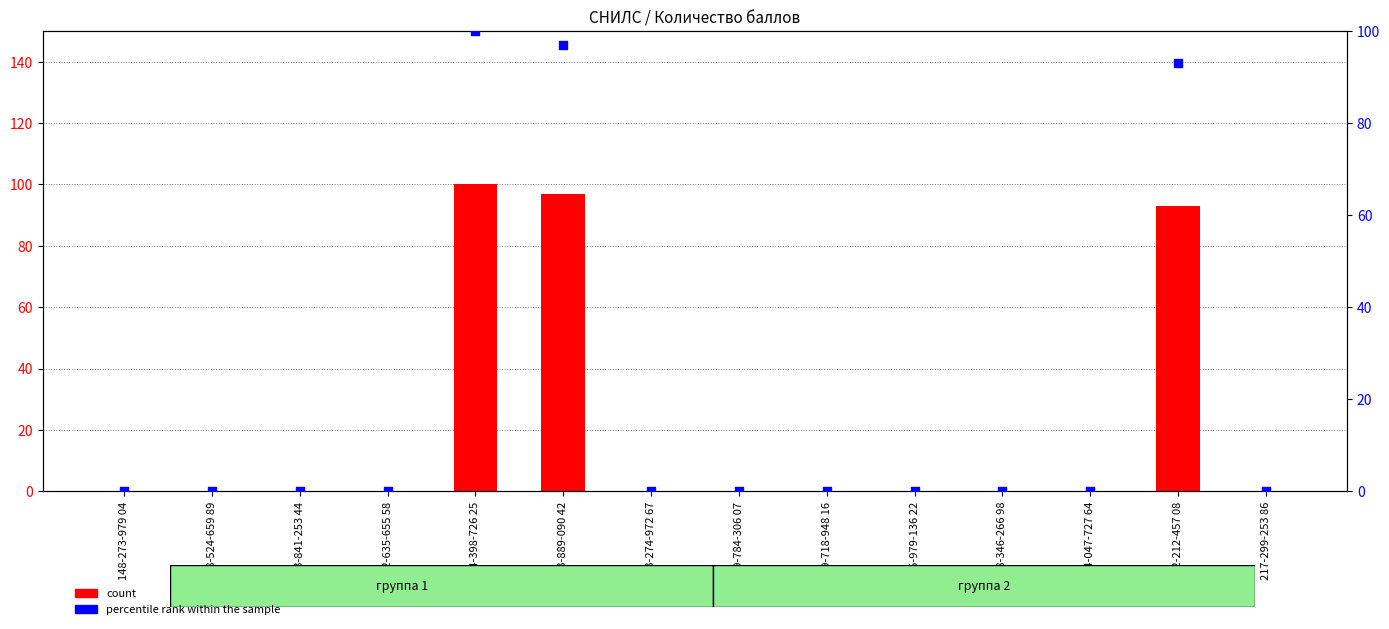

Is the value of count at 168-346-266 98 greater than the value of percentile rank within the sample at 139-718-948 16?

No